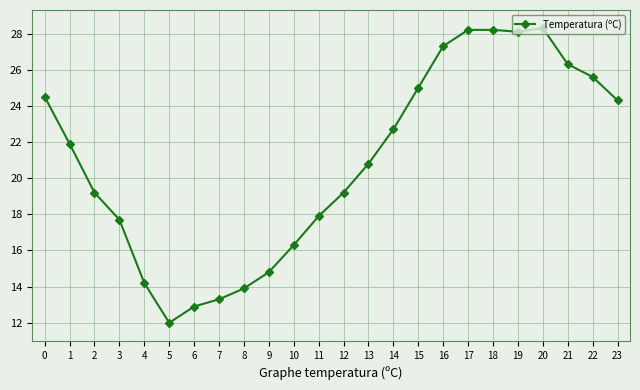

Read the value at 15.

25.0